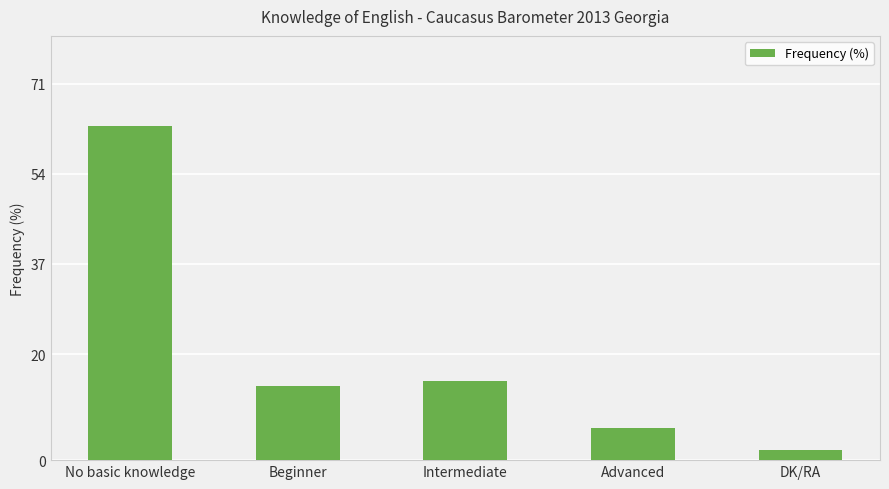

Rank the categories by value from highest to lowest.

No basic knowledge, Intermediate, Beginner, Advanced, DK/RA